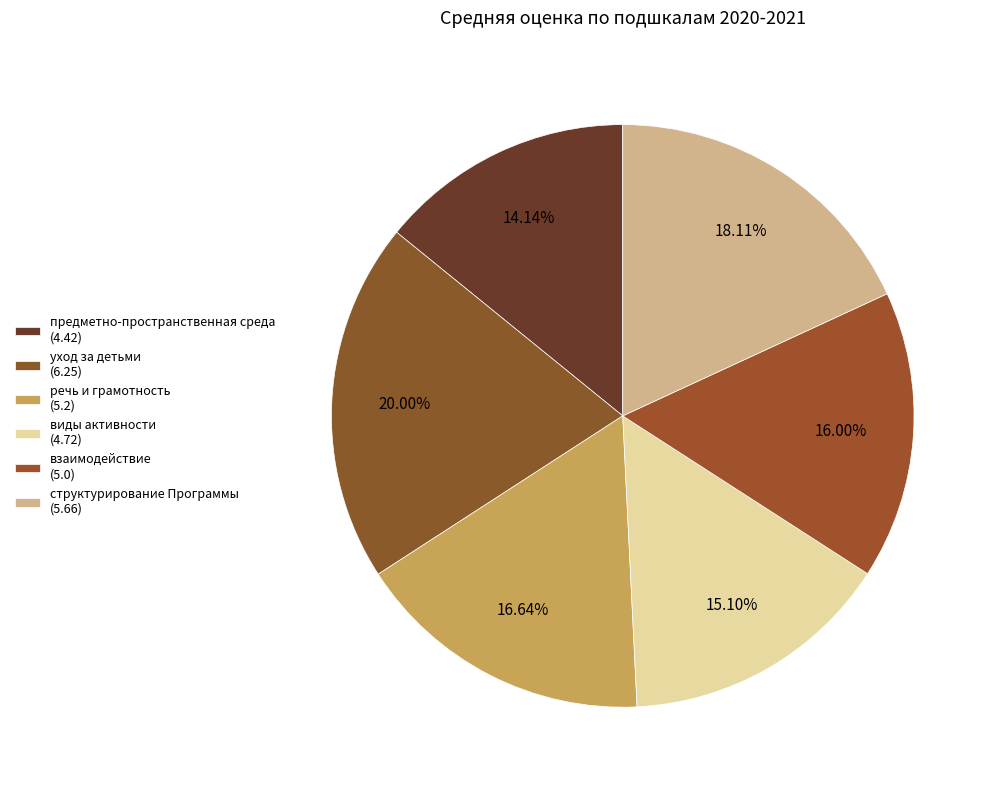

How many segments does this pie chart have?

6